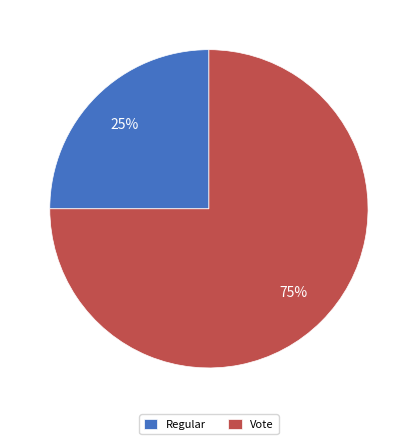

Rank the categories by value from highest to lowest.

Vote, Regular